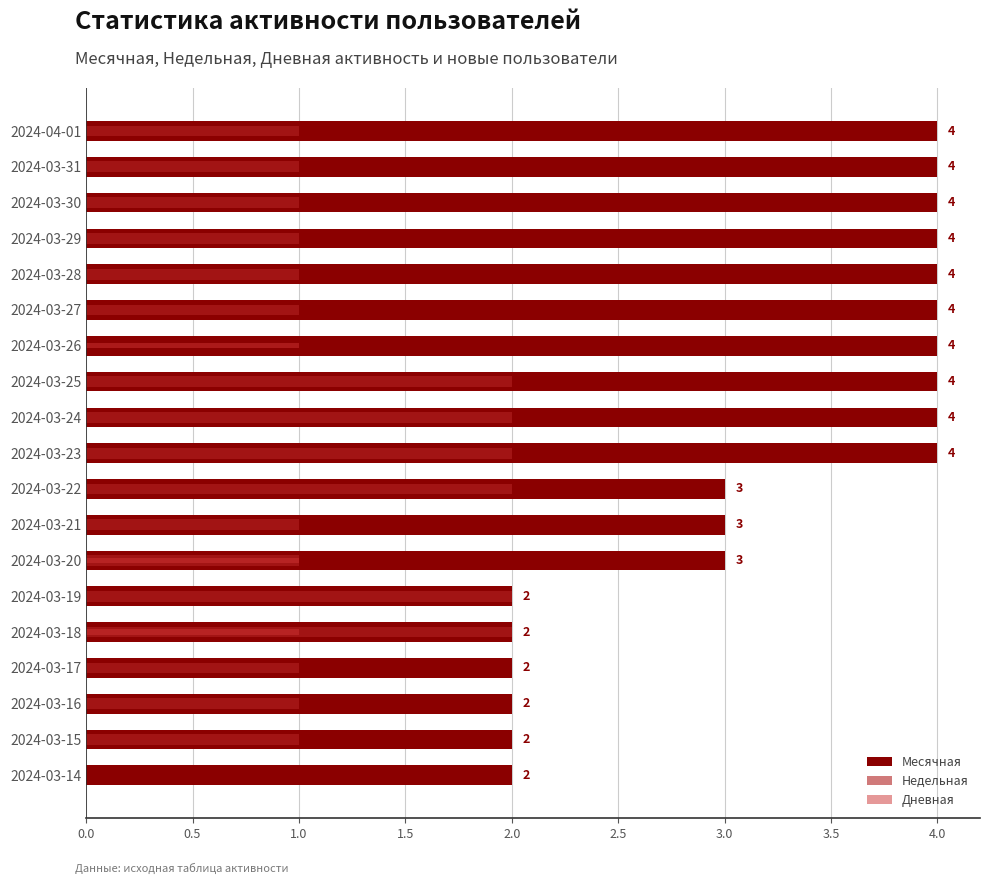

What is the maximum value for Месячная?

4